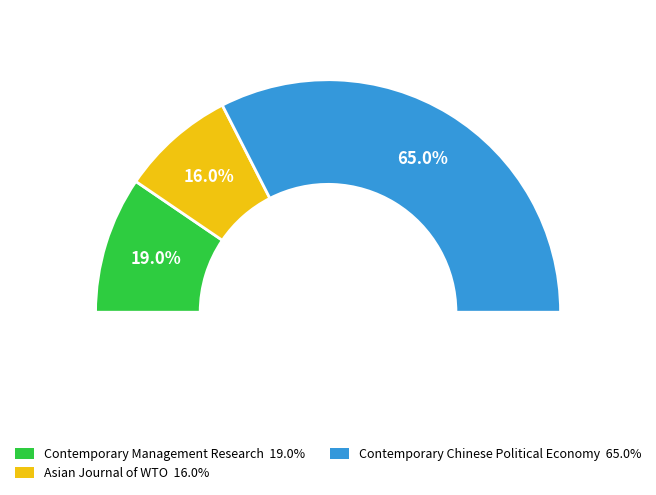

How many segments does this pie chart have?

3